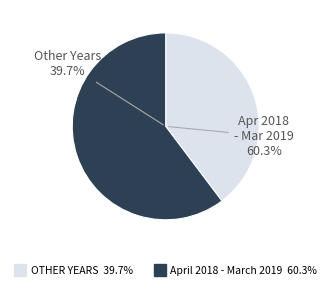

Do April 2018 - March 2019 and April 2016 - March 2017 together represent more than half of the pie?

Yes